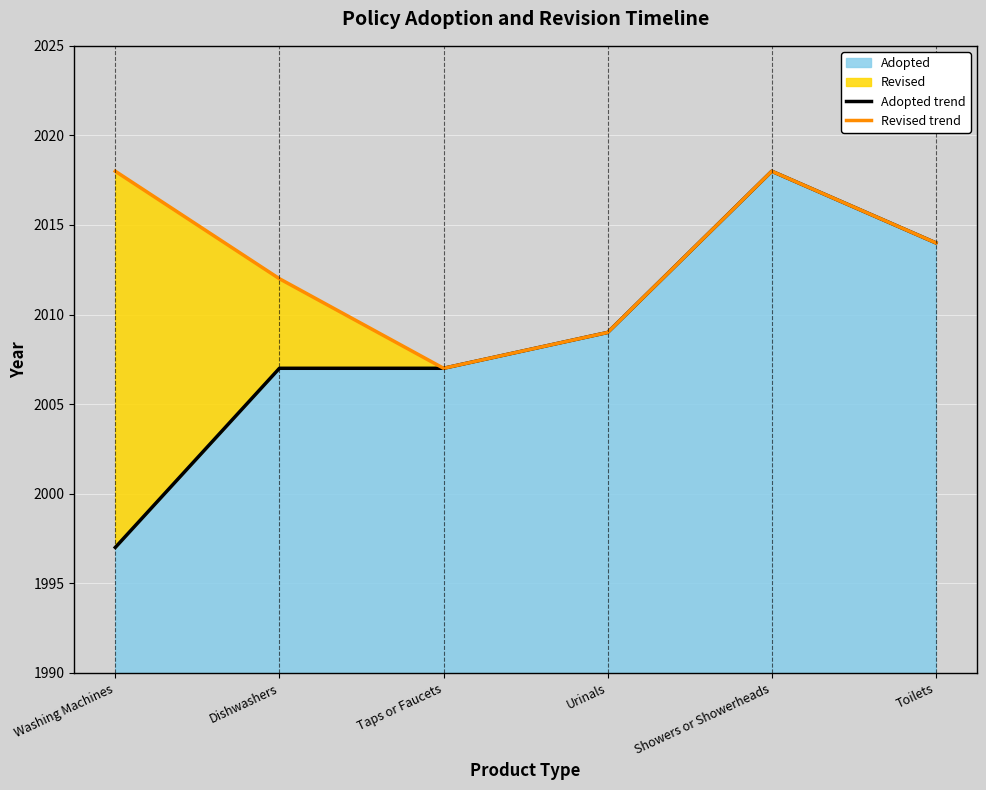

Which series changed the most between Washing Machines and Urinals?

Adopted trend